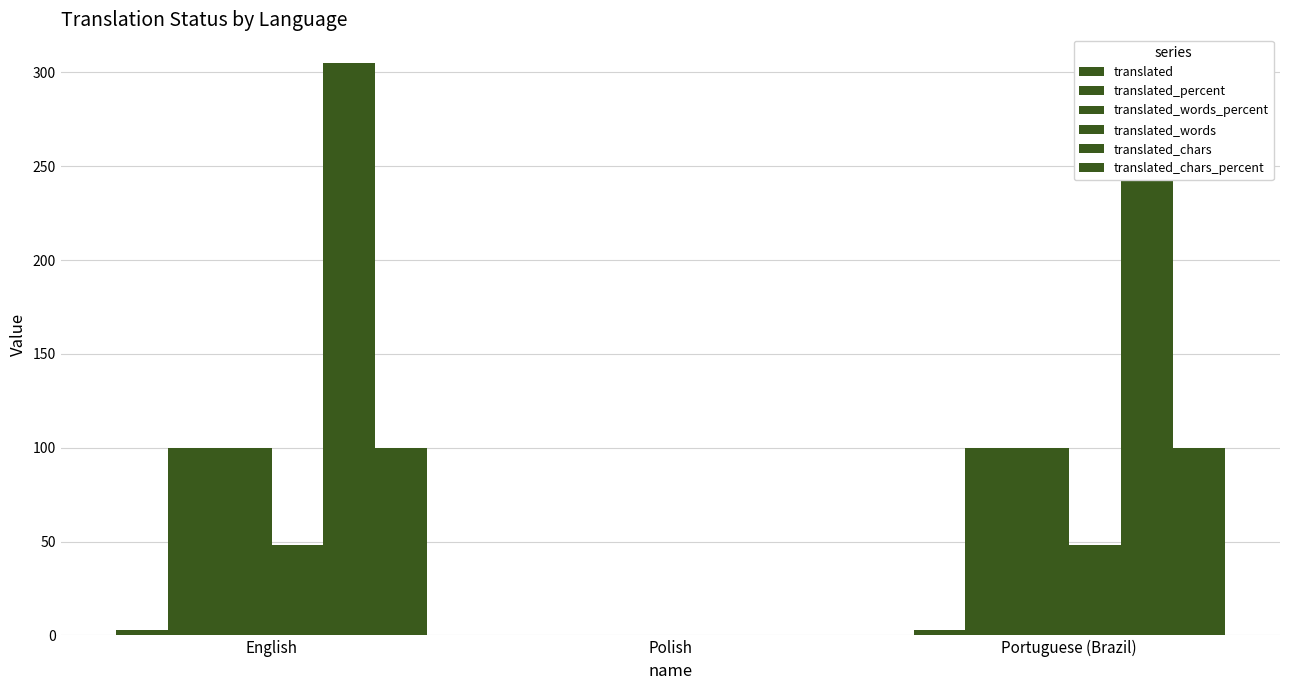

What is the difference between the maximum and minimum values in the translated_words_percent series?

100